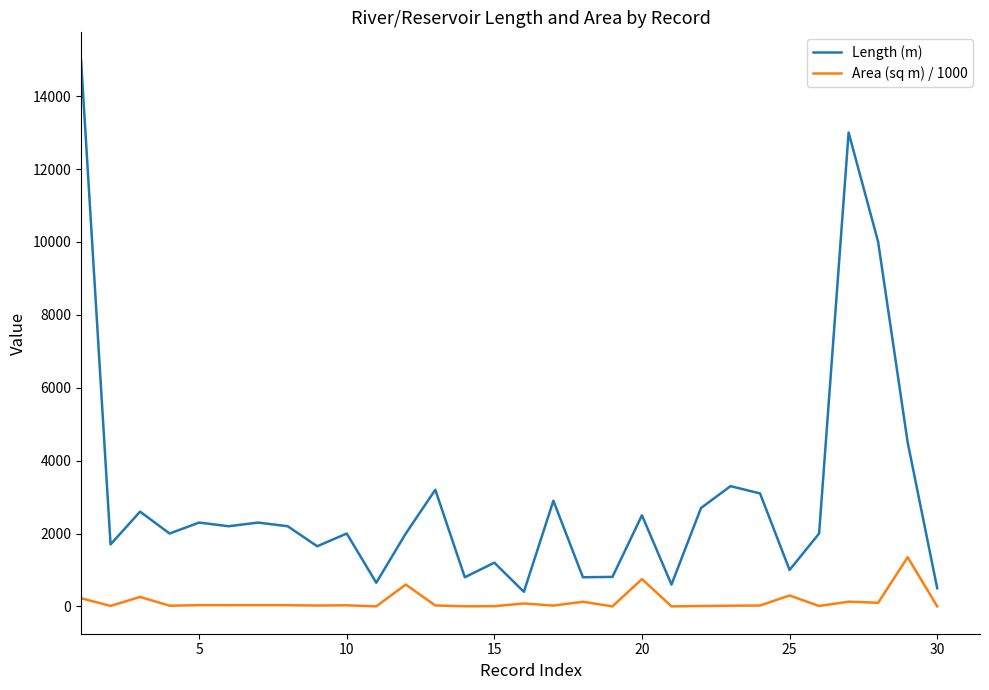

What is the lowest value of the Length (m) series?

400.0